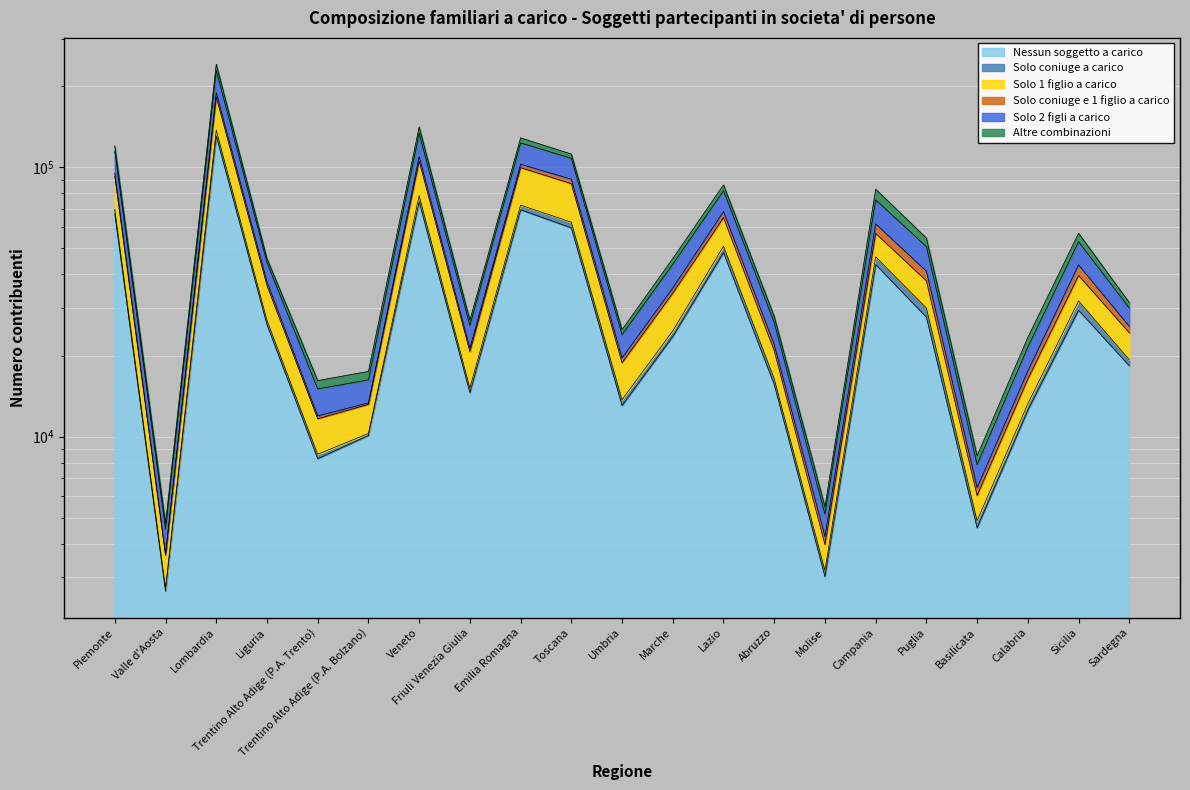

Between Trentino Alto Adige (P.A. Trento) and Marche, which series saw the biggest shift?

Solo 2 figli a carico